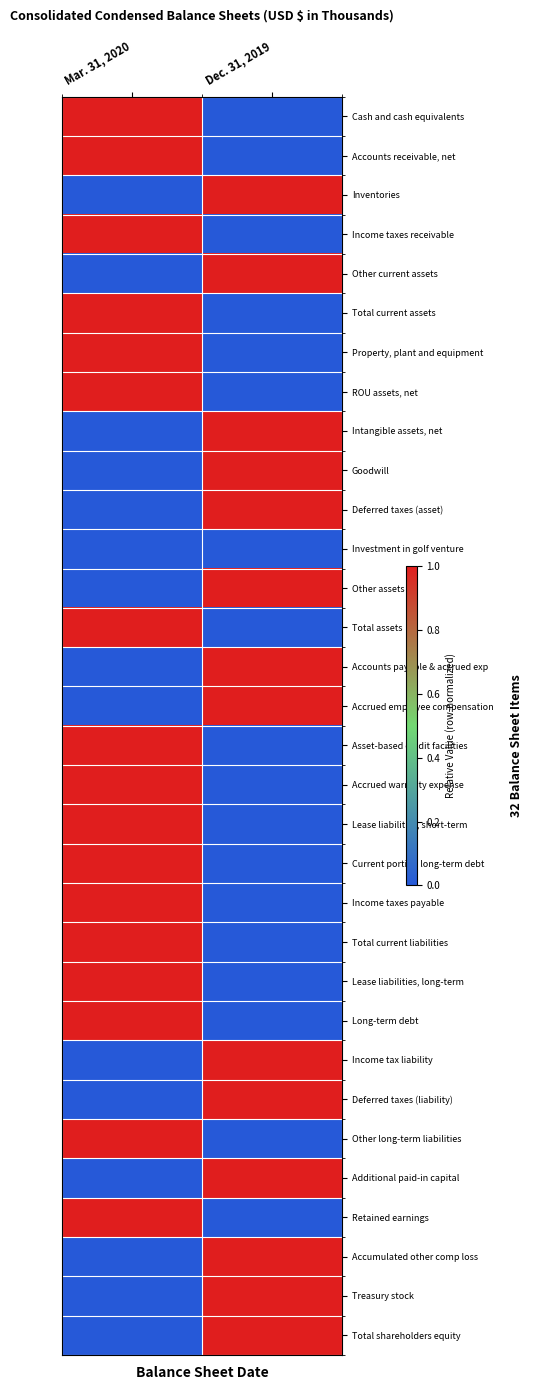

Reading left to right, what are all the values shown in this chart?

Cash and cash equivalents: Mar. 31, 2020=1	Dec. 31, 2019=0
Accounts receivable, net: Mar. 31, 2020=1	Dec. 31, 2019=0
Inventories: Mar. 31, 2020=0	Dec. 31, 2019=1
Income taxes receivable: Mar. 31, 2020=1	Dec. 31, 2019=0
Other current assets: Mar. 31, 2020=0	Dec. 31, 2019=1
Total current assets: Mar. 31, 2020=1	Dec. 31, 2019=0
Property, plant and equipment: Mar. 31, 2020=1	Dec. 31, 2019=0
ROU assets, net: Mar. 31, 2020=1	Dec. 31, 2019=0
Intangible assets, net: Mar. 31, 2020=0	Dec. 31, 2019=1
Goodwill: Mar. 31, 2020=0	Dec. 31, 2019=1
Deferred taxes (asset): Mar. 31, 2020=0	Dec. 31, 2019=1
Investment in golf venture: Mar. 31, 2020=0	Dec. 31, 2019=0
Other assets: Mar. 31, 2020=0	Dec. 31, 2019=1
Total assets: Mar. 31, 2020=1	Dec. 31, 2019=0
Accounts payable & accrued exp: Mar. 31, 2020=0	Dec. 31, 2019=1
Accrued employee compensation: Mar. 31, 2020=0	Dec. 31, 2019=1
Asset-based credit facilities: Mar. 31, 2020=1	Dec. 31, 2019=0
Accrued warranty expense: Mar. 31, 2020=1	Dec. 31, 2019=0
Lease liabilities, short-term: Mar. 31, 2020=1	Dec. 31, 2019=0
Current portion long-term debt: Mar. 31, 2020=1	Dec. 31, 2019=0
Income taxes payable: Mar. 31, 2020=1	Dec. 31, 2019=0
Total current liabilities: Mar. 31, 2020=1	Dec. 31, 2019=0
Lease liabilities, long-term: Mar. 31, 2020=1	Dec. 31, 2019=0
Long-term debt: Mar. 31, 2020=1	Dec. 31, 2019=0
Income tax liability: Mar. 31, 2020=0	Dec. 31, 2019=1
Deferred taxes (liability): Mar. 31, 2020=0	Dec. 31, 2019=1
Other long-term liabilities: Mar. 31, 2020=1	Dec. 31, 2019=0
Additional paid-in capital: Mar. 31, 2020=0	Dec. 31, 2019=1
Retained earnings: Mar. 31, 2020=1	Dec. 31, 2019=0
Accumulated other comp loss: Mar. 31, 2020=0	Dec. 31, 2019=1
Treasury stock: Mar. 31, 2020=0	Dec. 31, 2019=1
Total shareholders equity: Mar. 31, 2020=0	Dec. 31, 2019=1